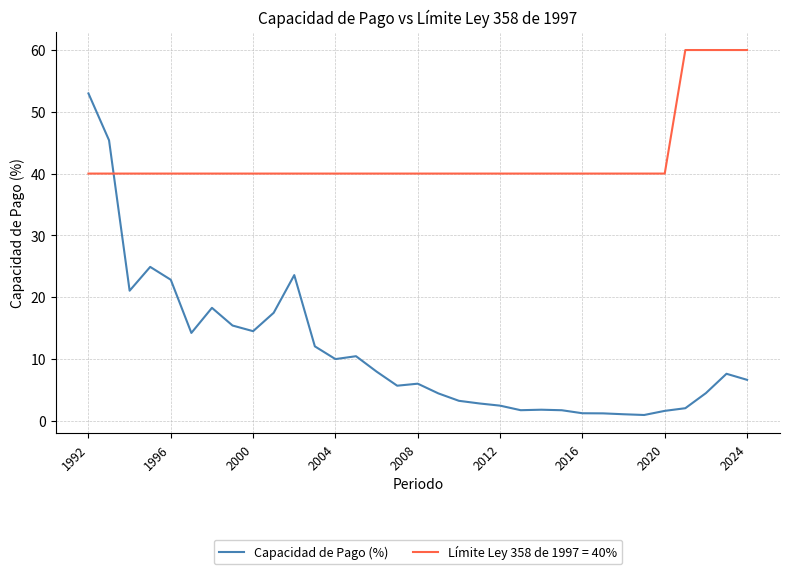

List the series in order of their peak value, highest first.

Límite Ley 358 de 1997 = 40%, Capacidad de Pago (%)